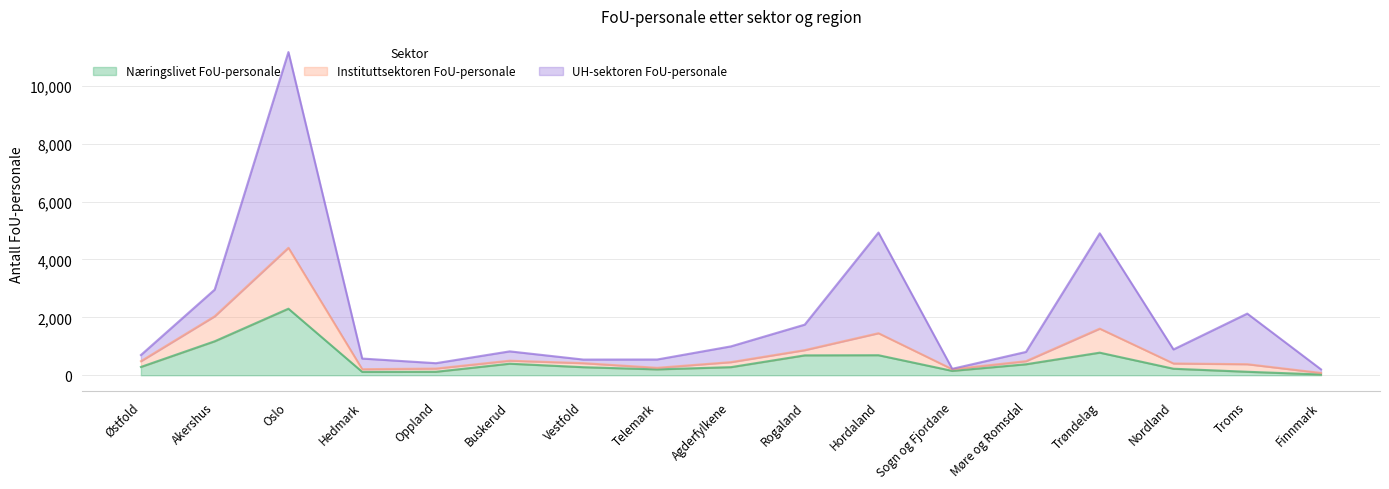

At which category is the sum across all series the highest?

Oslo